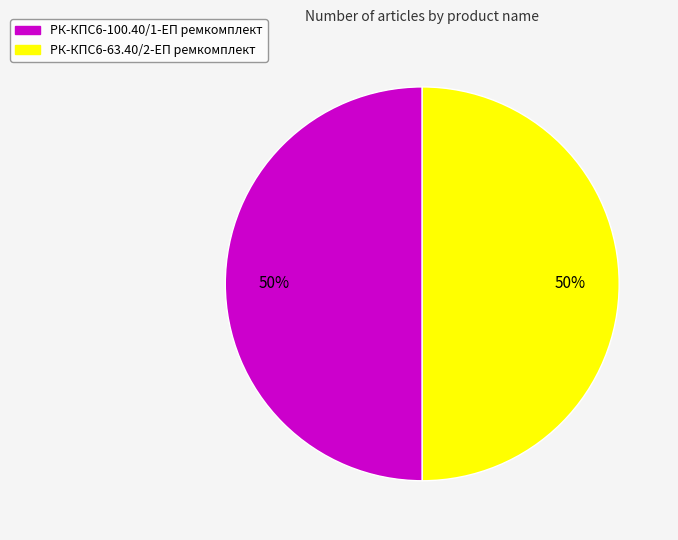

Do РК-КПС6-63.40/2-ЕП ремкомплект and РК-КПС6-100.40/1-ЕП ремкомплект together represent more than half of the pie?

Yes